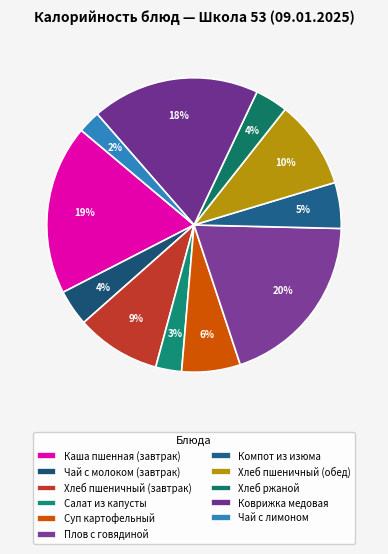

What is the change in value from Салат из капусты to Плов с говядиной?

+311